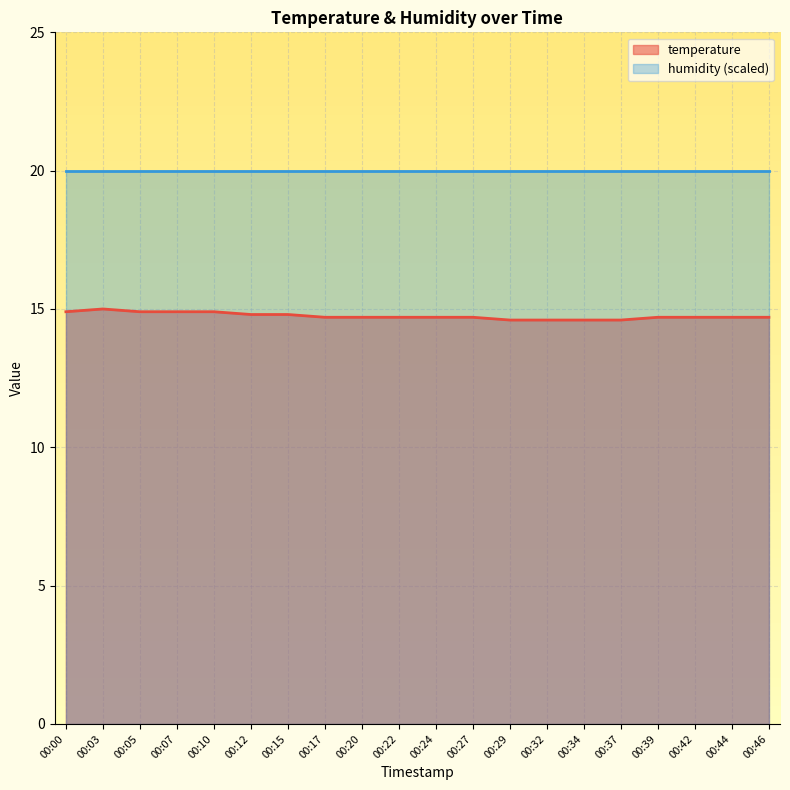

Which has a higher value, 00:07 or 00:17?

00:07